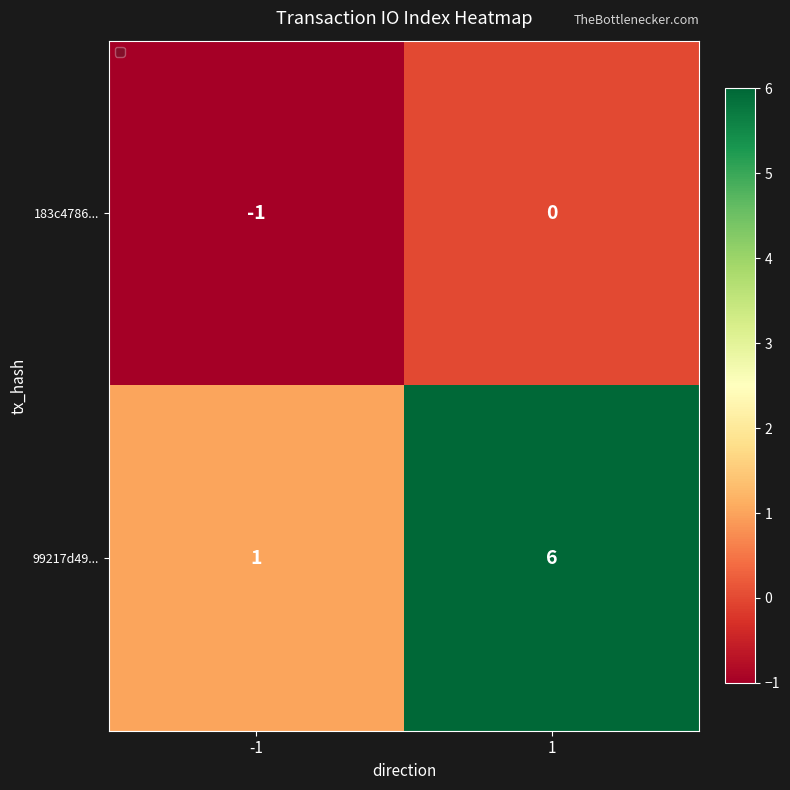

Which series has the largest range (max minus min)?

99217d49...